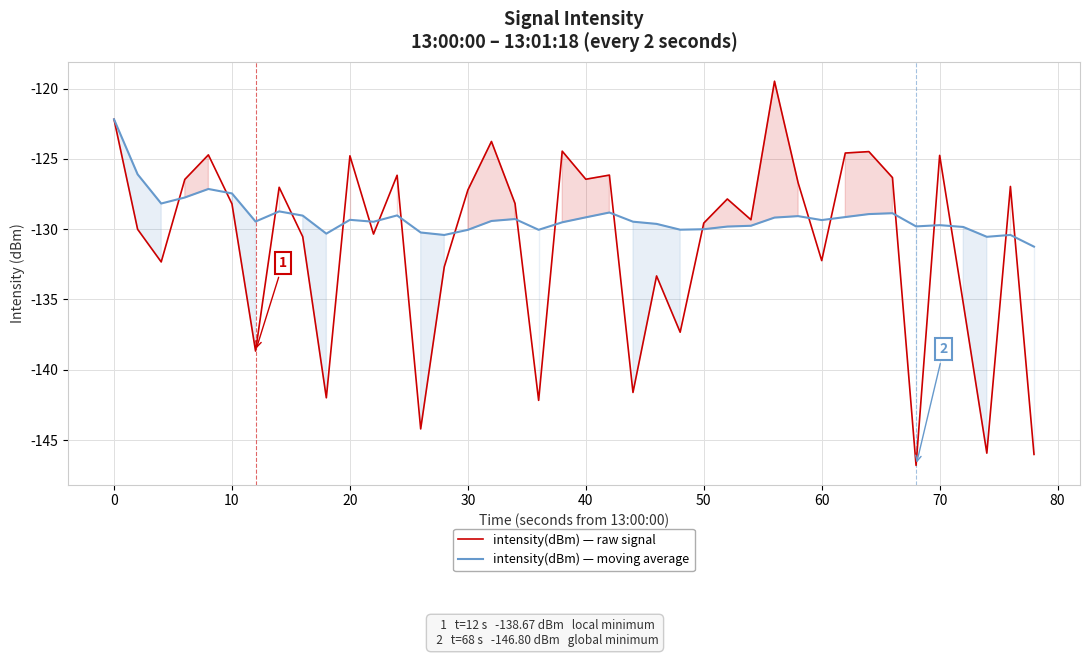

Does the chart have visible grid lines?

Yes